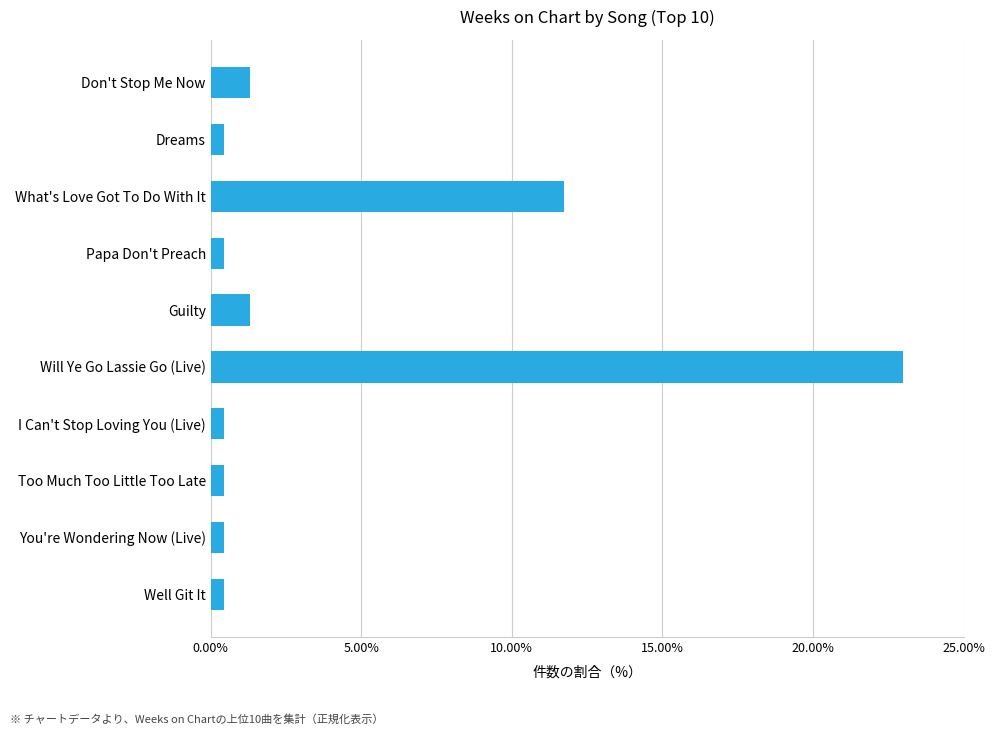

What position from the top is What's Love Got To Do With It?

3